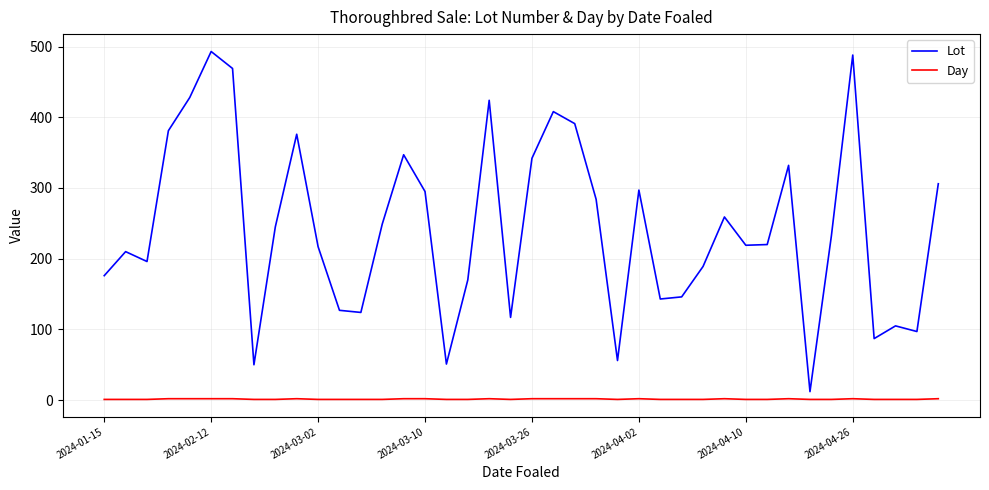

How many lines are shown in the chart?

2